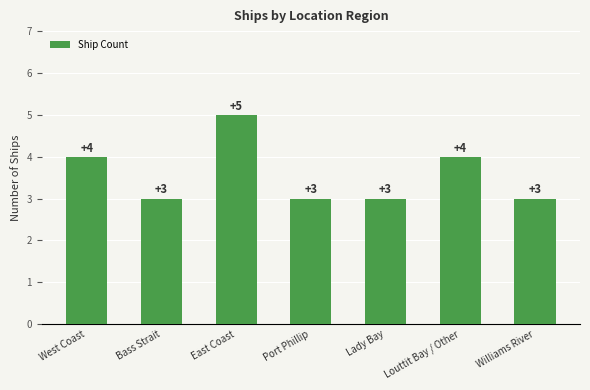

How many distinct data groups are displayed?

1